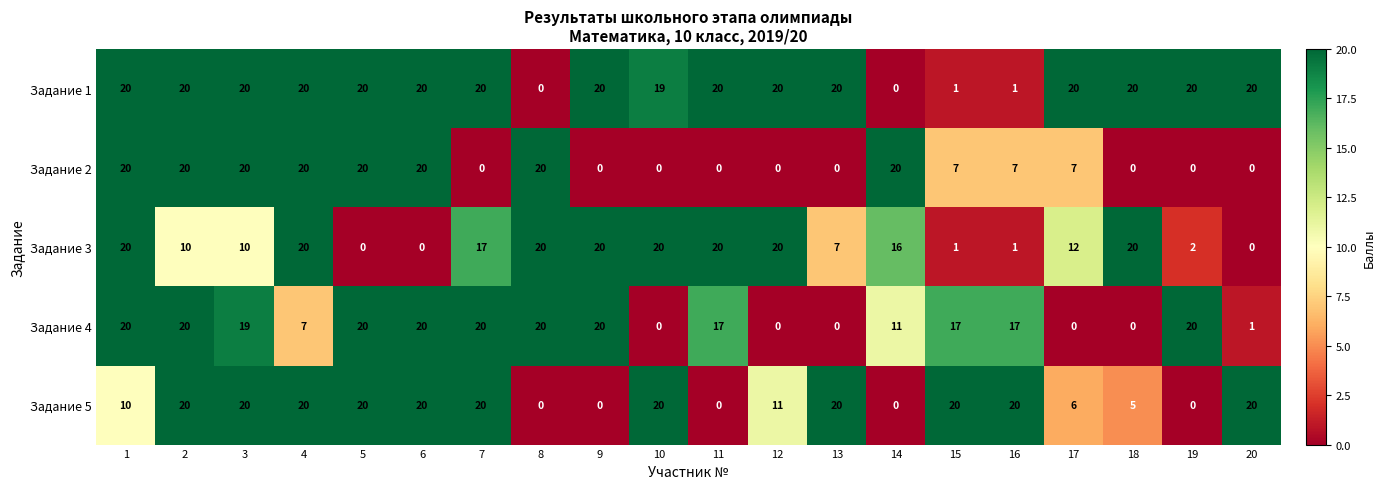

The Задание 2 series shows 7 at 16. True or false?

True